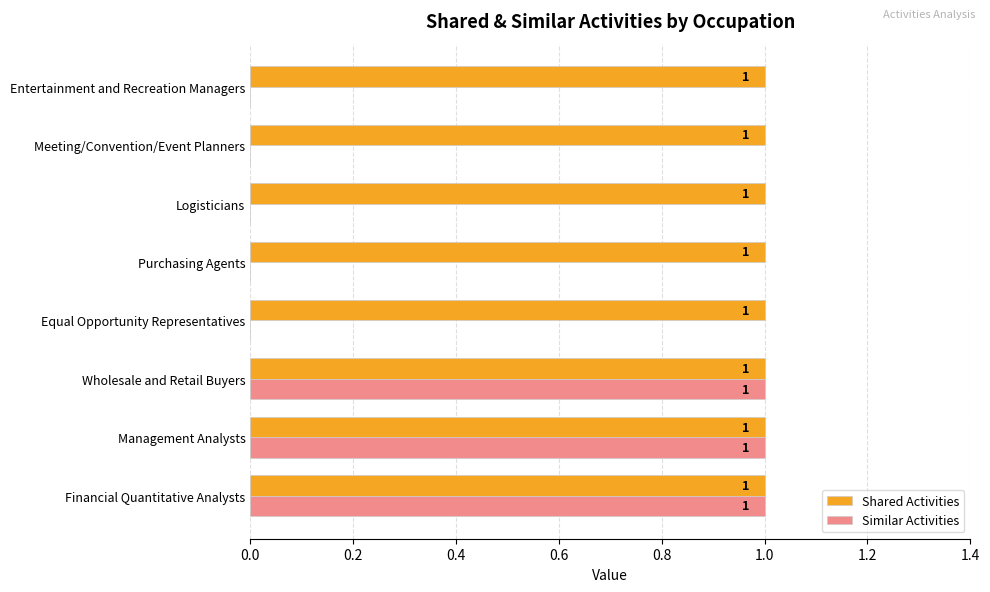

Is it true that Shared Activities equals 1 at Equal Opportunity Representatives?

True